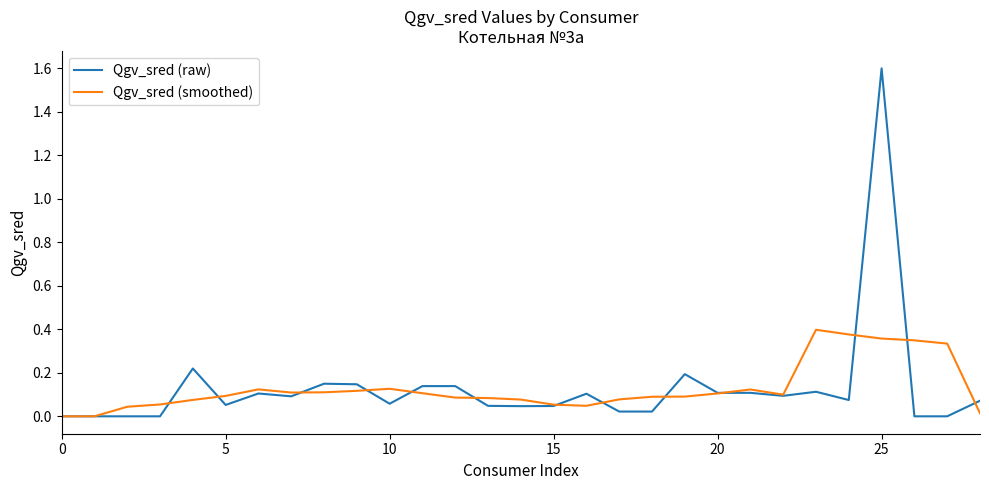

True or false: Qgv_sred (smoothed) has more than 1 interior local peaks.

True